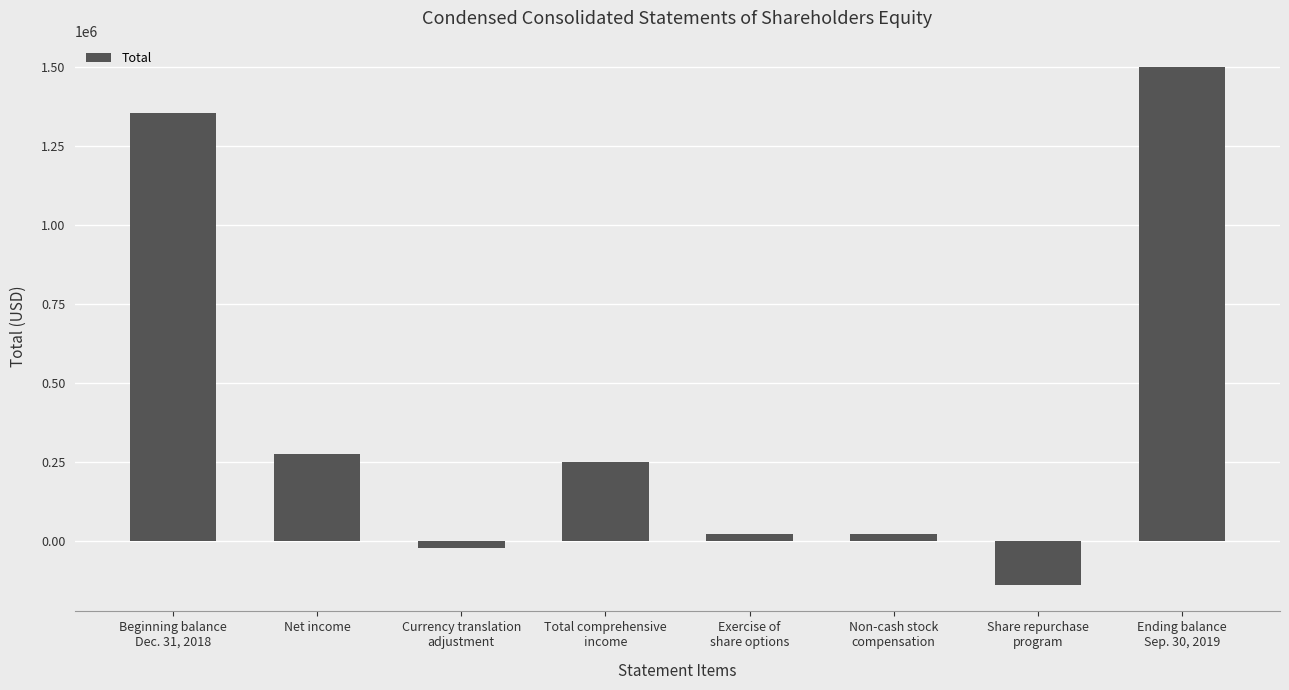

Approximately how many times larger is the value at Net income compared to Exercise of
share options?

13.1